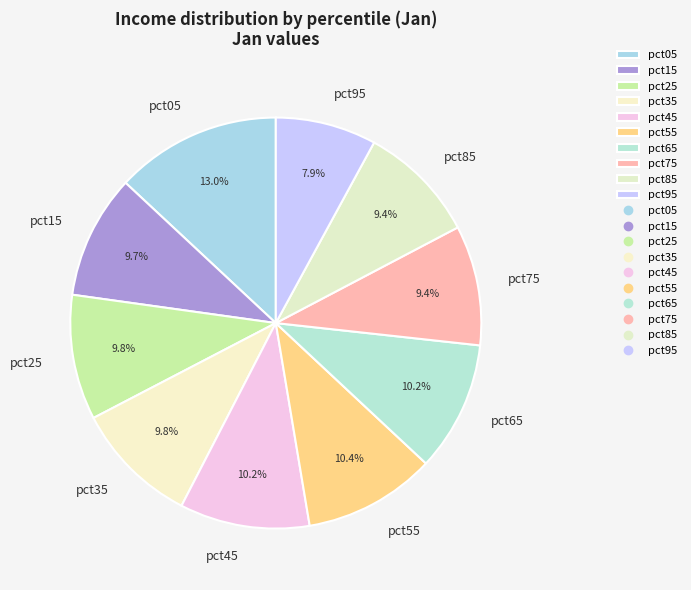

What percentage is NOT represented by pct65?

89.8%